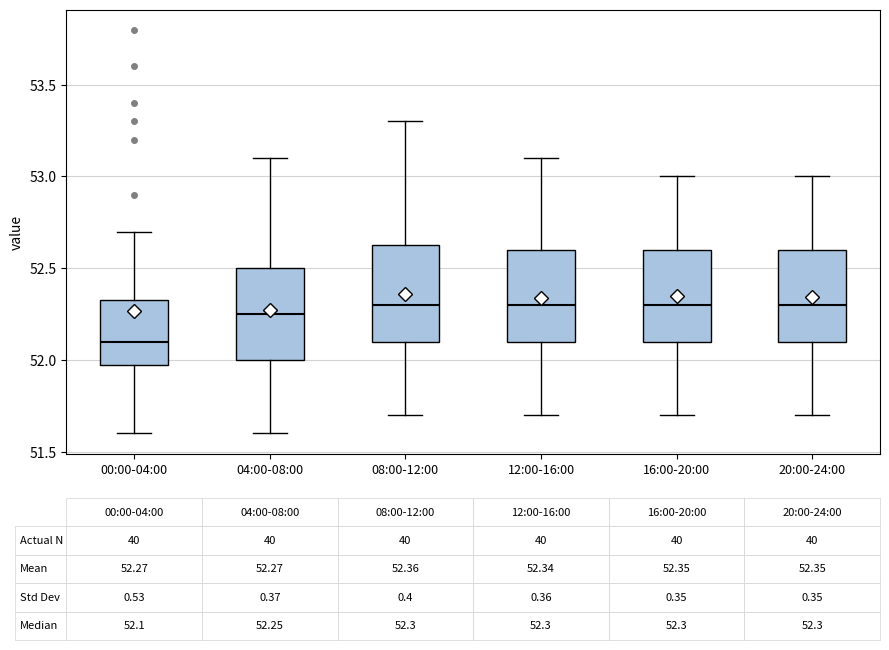

Which box's median line is the lowest?

00:00-04:00